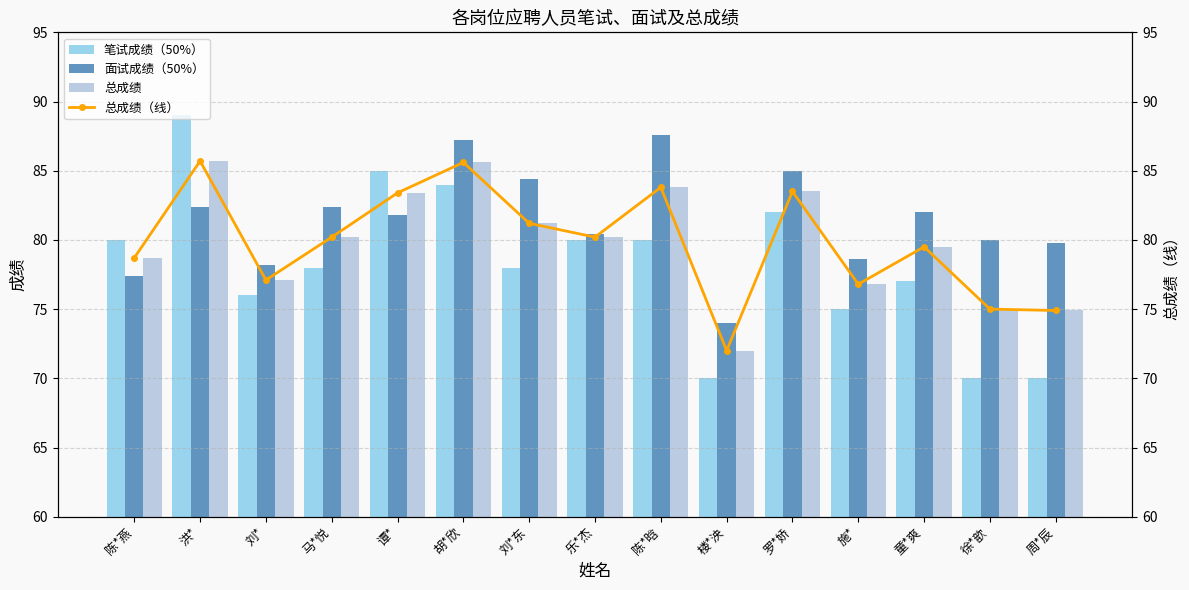

Reading left to right, what are all the values shown in this chart?

笔试成绩（50%）: 陈*燕=80.0	洪*=89.0	刘*=76.0	马*悦=78.0	谭*=85.0	胡*欣=84.0	刘*东=78.0	乐*杰=80.0	陈*晗=80.0	楼*泱=70.0	罗*娇=82.0	施*=75.0	童*爽=77.0	徐*歆=70.0	周*辰=70.0
面试成绩（50%）: 陈*燕=77.4	洪*=82.4	刘*=78.2	马*悦=82.4	谭*=81.8	胡*欣=87.2	刘*东=84.4	乐*杰=80.4	陈*晗=87.6	楼*泱=74.0	罗*娇=85.0	施*=78.6	童*爽=82.0	徐*歆=80.0	周*辰=79.8
总成绩: 陈*燕=78.7	洪*=85.7	刘*=77.1	马*悦=80.2	谭*=83.4	胡*欣=85.6	刘*东=81.2	乐*杰=80.2	陈*晗=83.8	楼*泱=72.0	罗*娇=83.5	施*=76.8	童*爽=79.5	徐*歆=75.0	周*辰=74.9
总成绩（线）: 陈*燕=78.7	洪*=85.7	刘*=77.1	马*悦=80.2	谭*=83.4	胡*欣=85.6	刘*东=81.2	乐*杰=80.2	陈*晗=83.8	楼*泱=72.0	罗*娇=83.5	施*=76.8	童*爽=79.5	徐*歆=75.0	周*辰=74.9